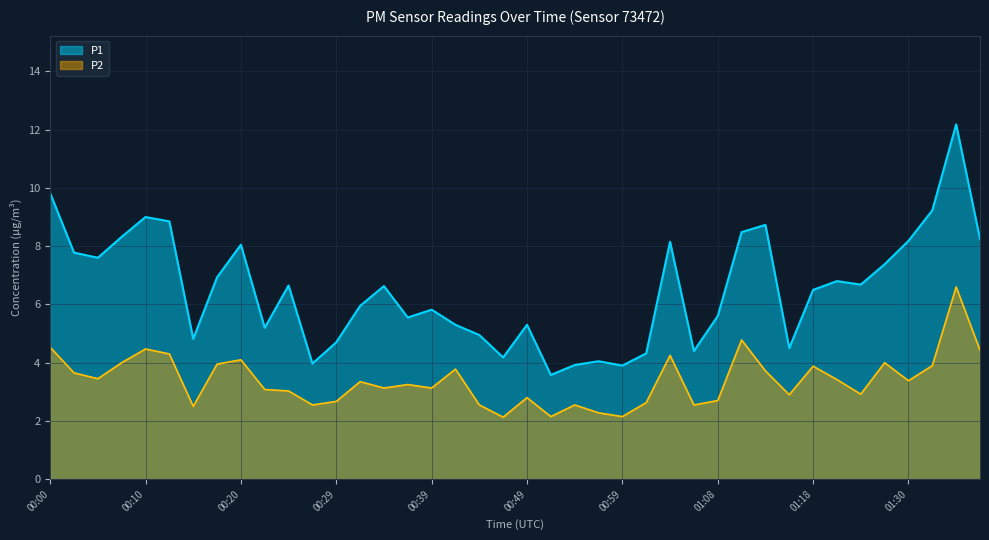

List the series in order of their peak value, lowest first.

P2, P1